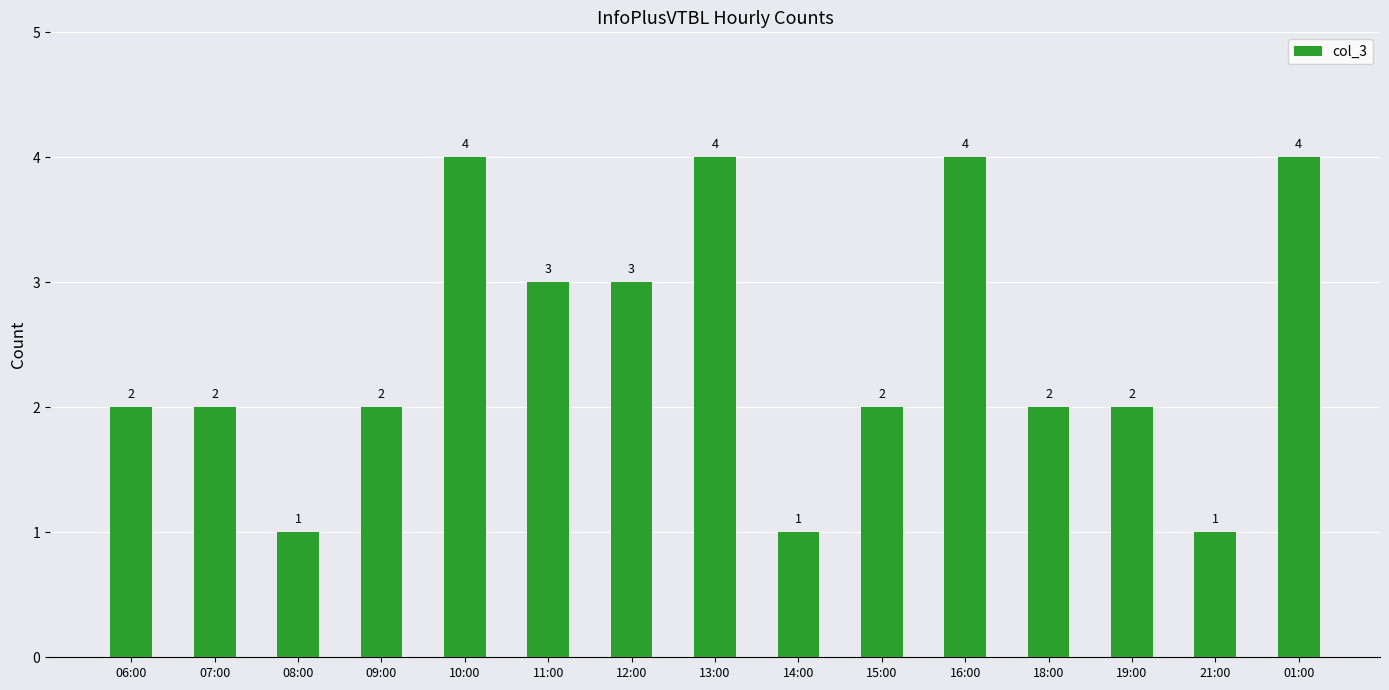

What is the label of the 4th bar from the right?

18:00